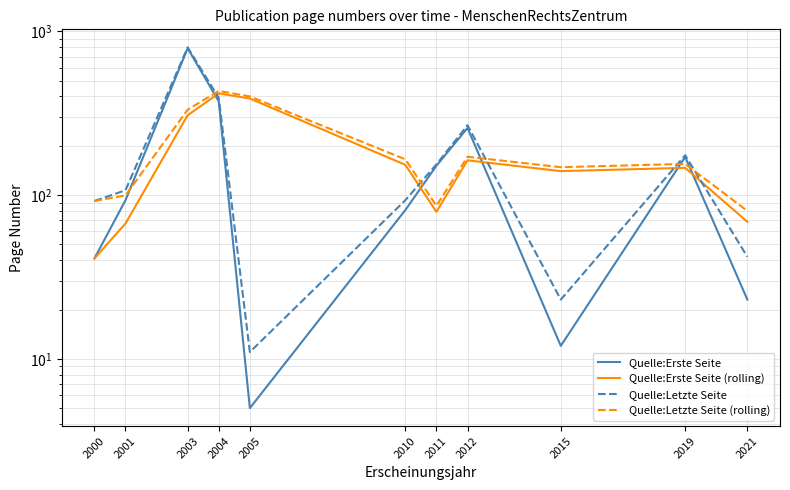

How many data points does each series have?

11